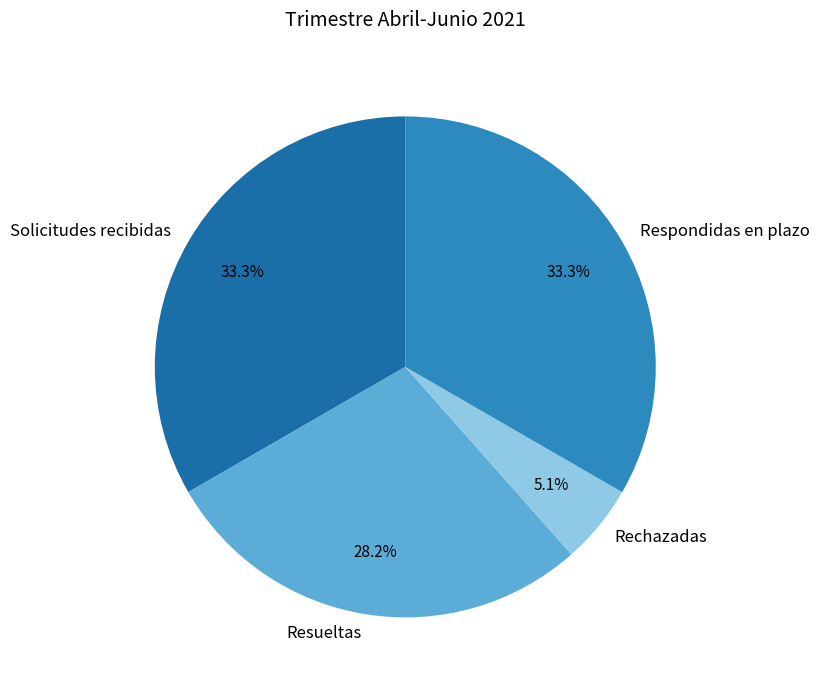

Combined, what portion of the pie is Solicitudes recibidas and Respondidas en plazo?

66.7%